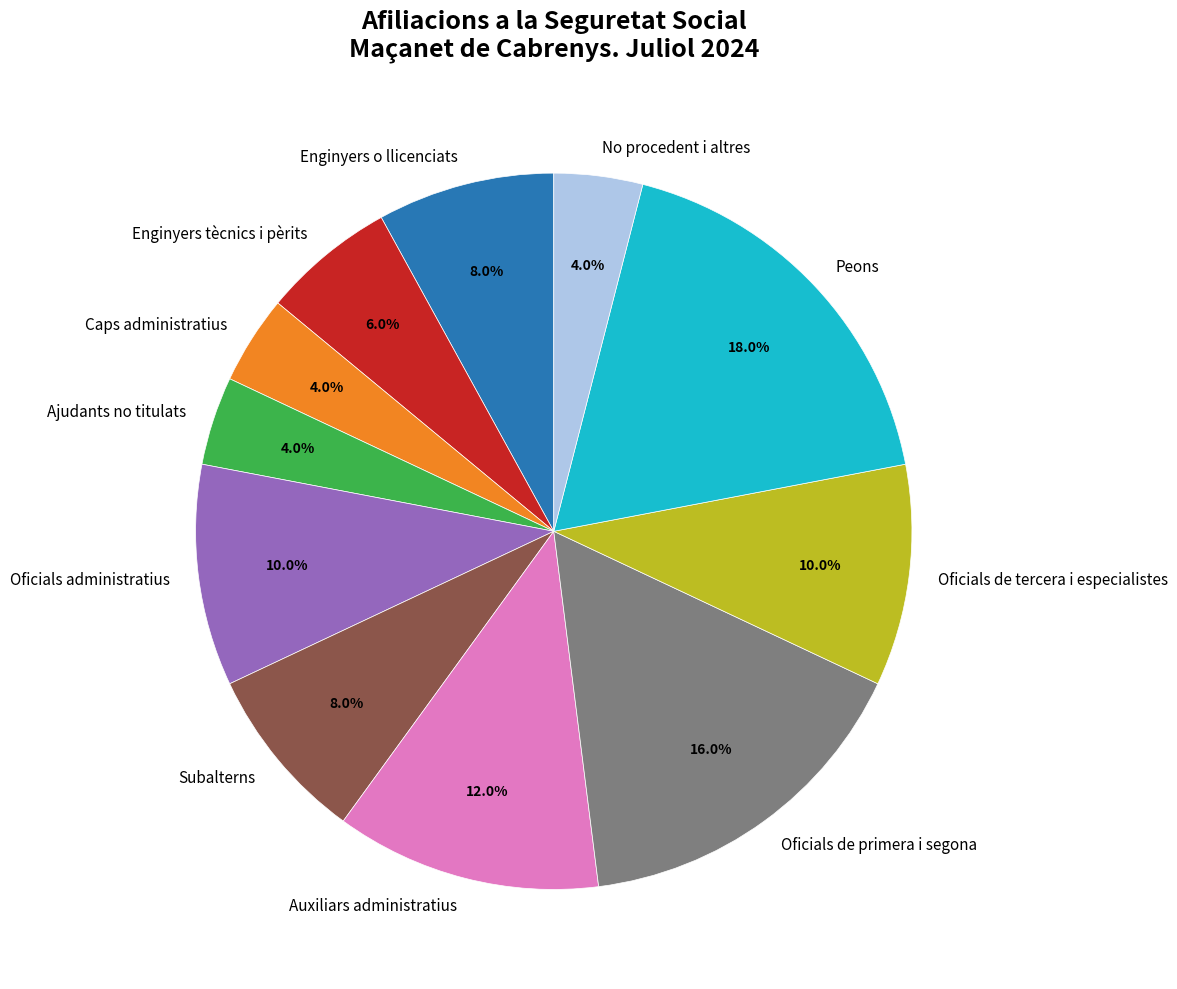

True or false: Oficials de primera i segona accounts for 30% of the total.

False